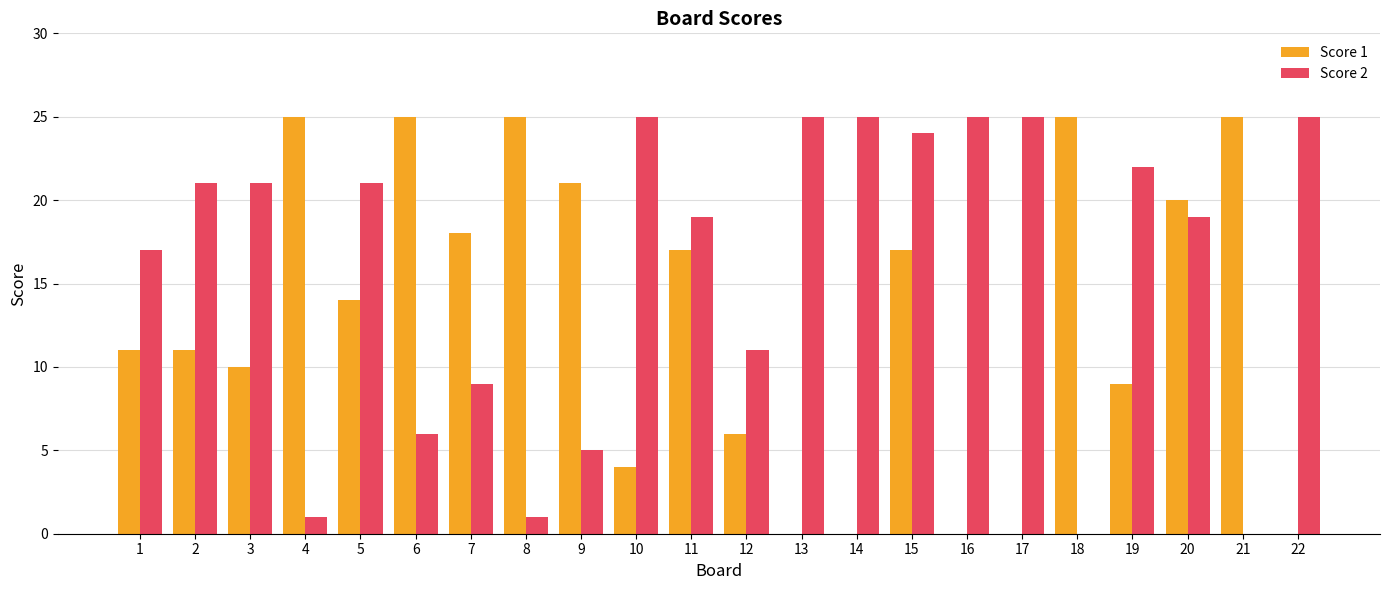

At which category is the sum across all series the highest?

15